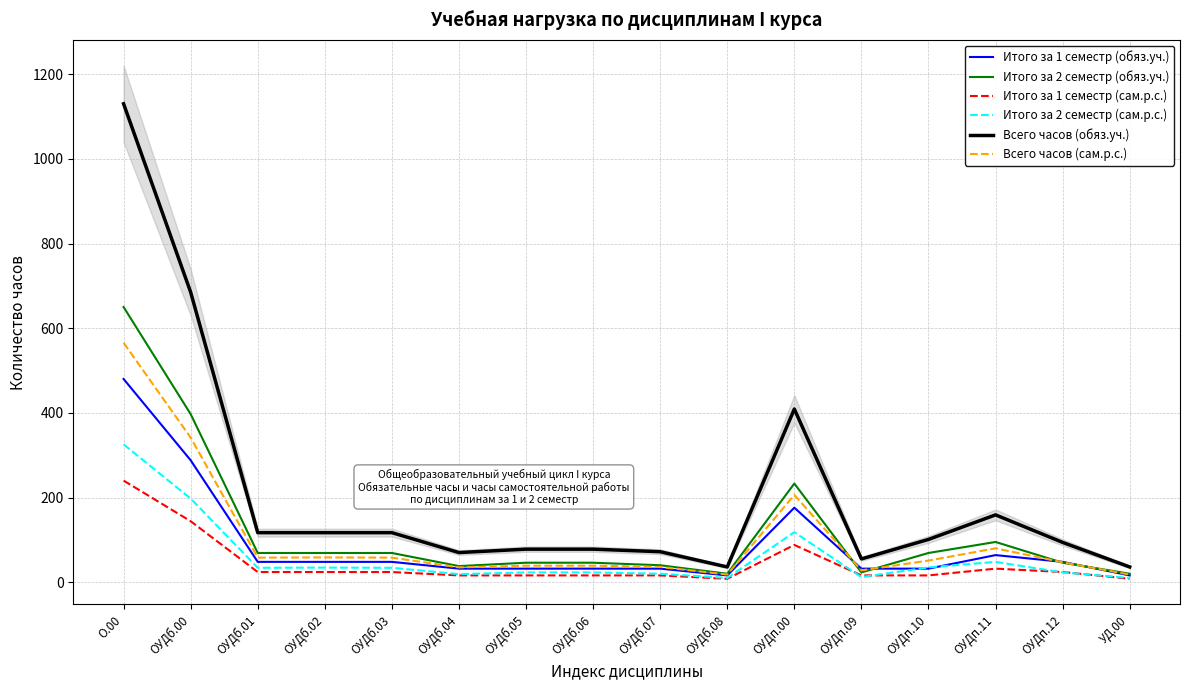

The Итого за 2 семестр (обяз.уч.) series shows 26.3 at ОУДб.04. True or false?

False